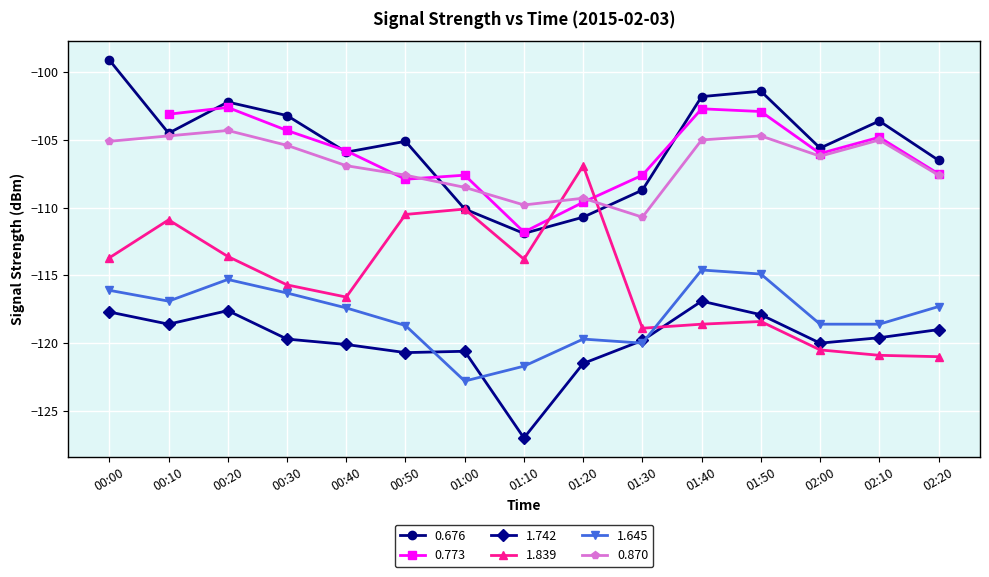

At which category is the sum across all series the highest?

00:00